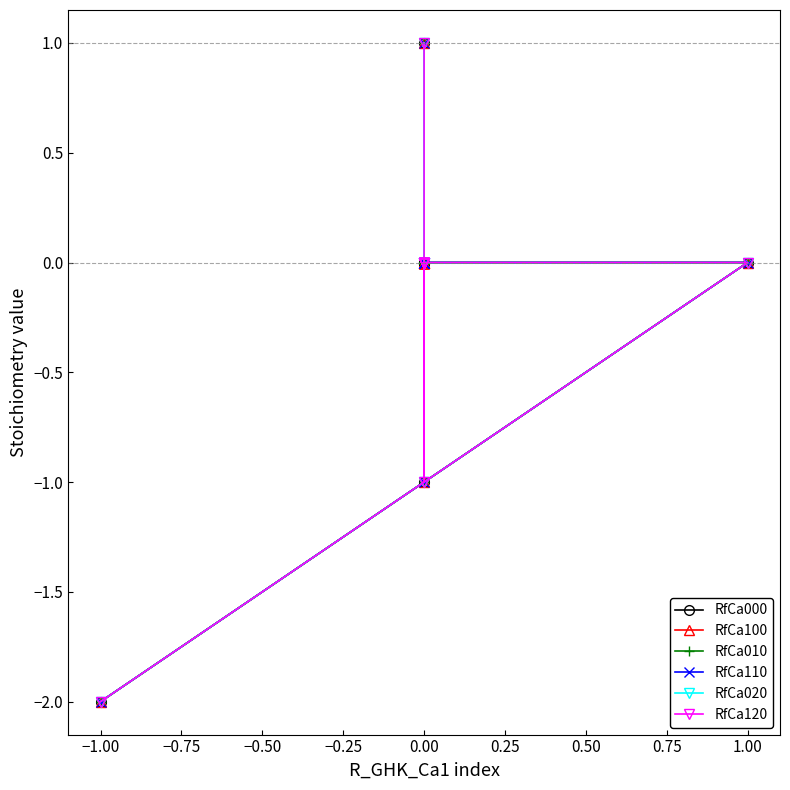

How many RfCa020 values are between 0 and 1?

14